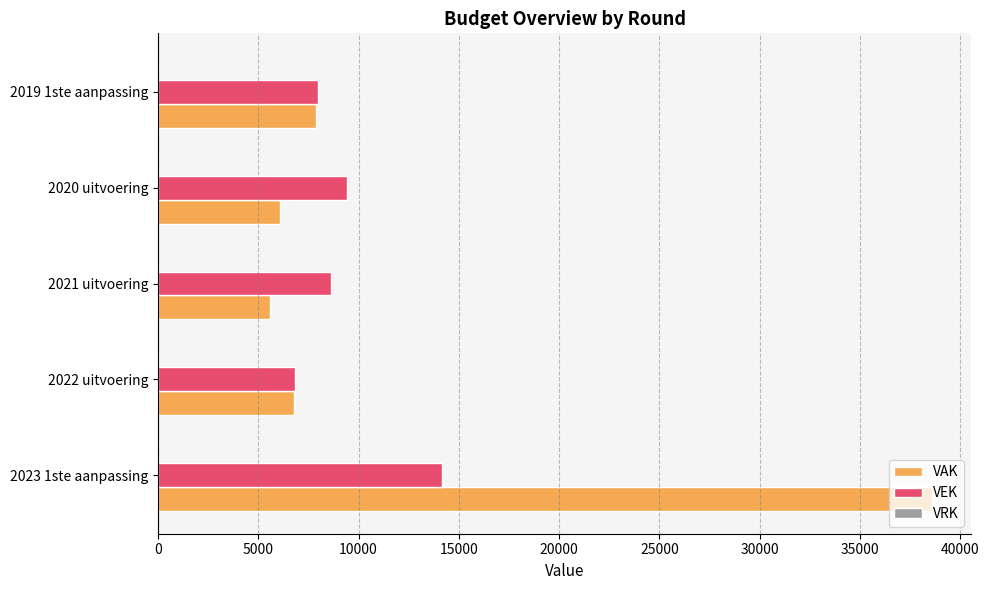

Which category has the highest value across all series?

2023 1ste aanpassing